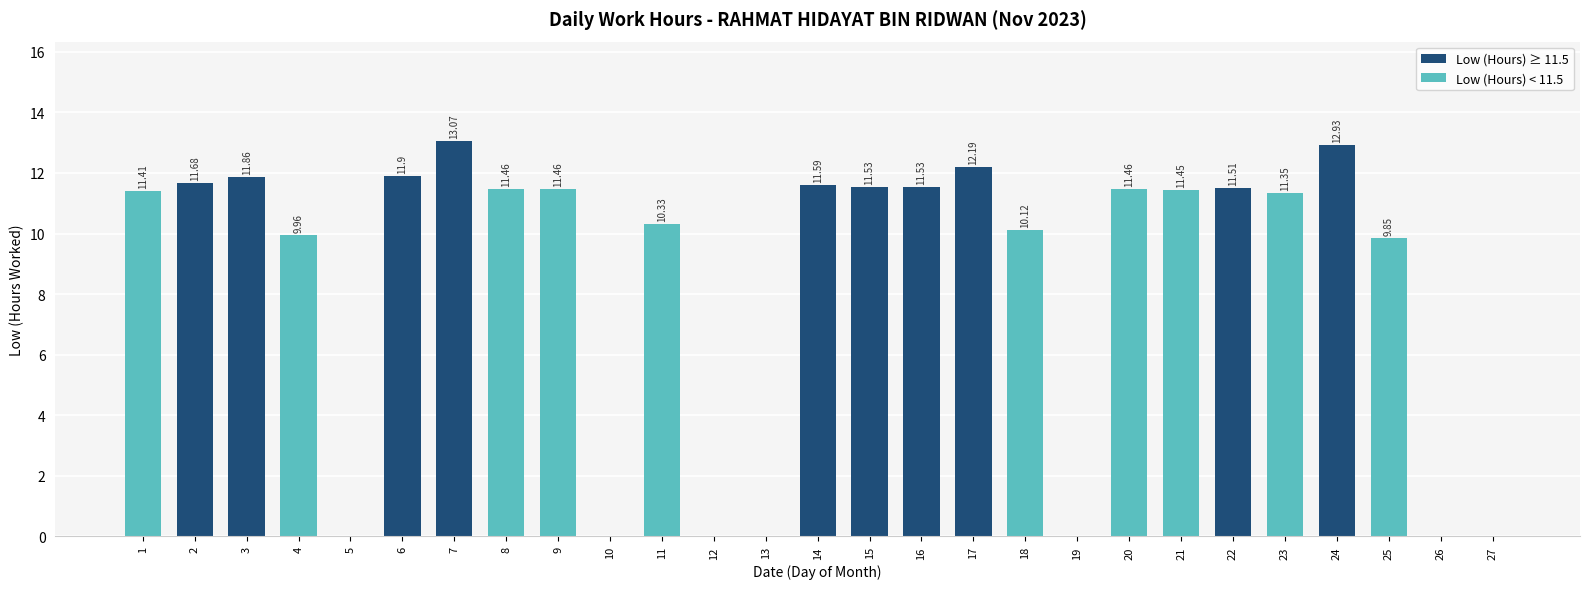

Between 1 and 11, which is larger?

1